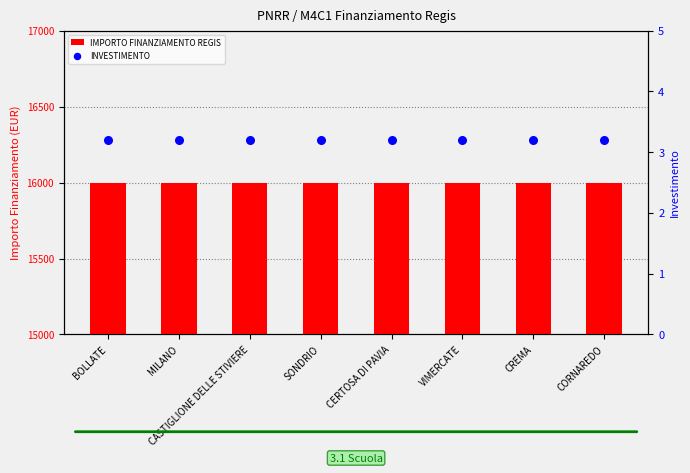

At which category is the sum across all series the highest?

BOLLATE